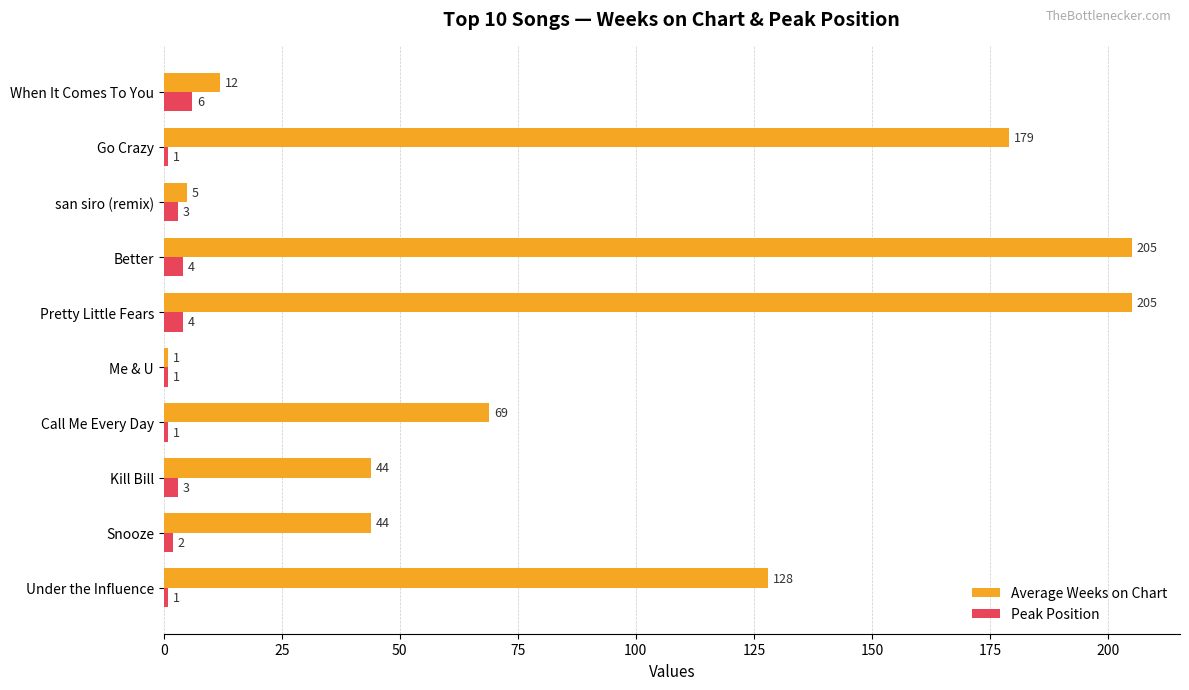

How many values in the Peak Position series are below 3?

5